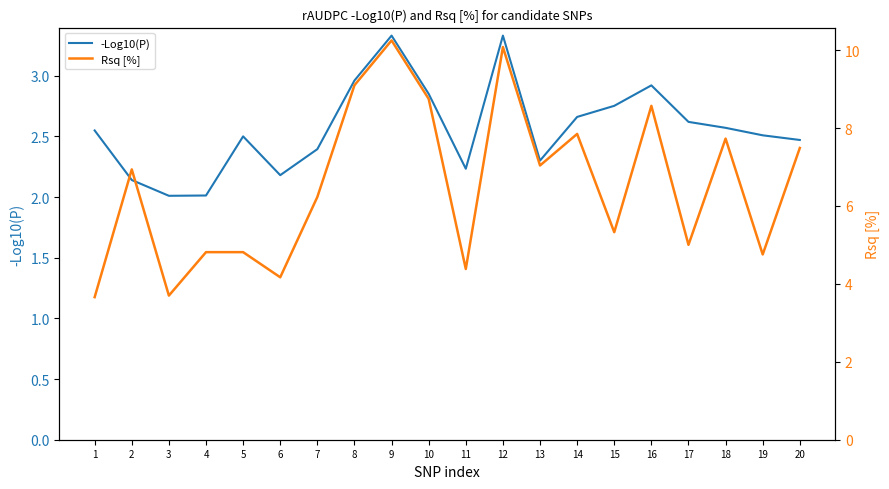

At which label is -Log10(P) closest to 2?

3